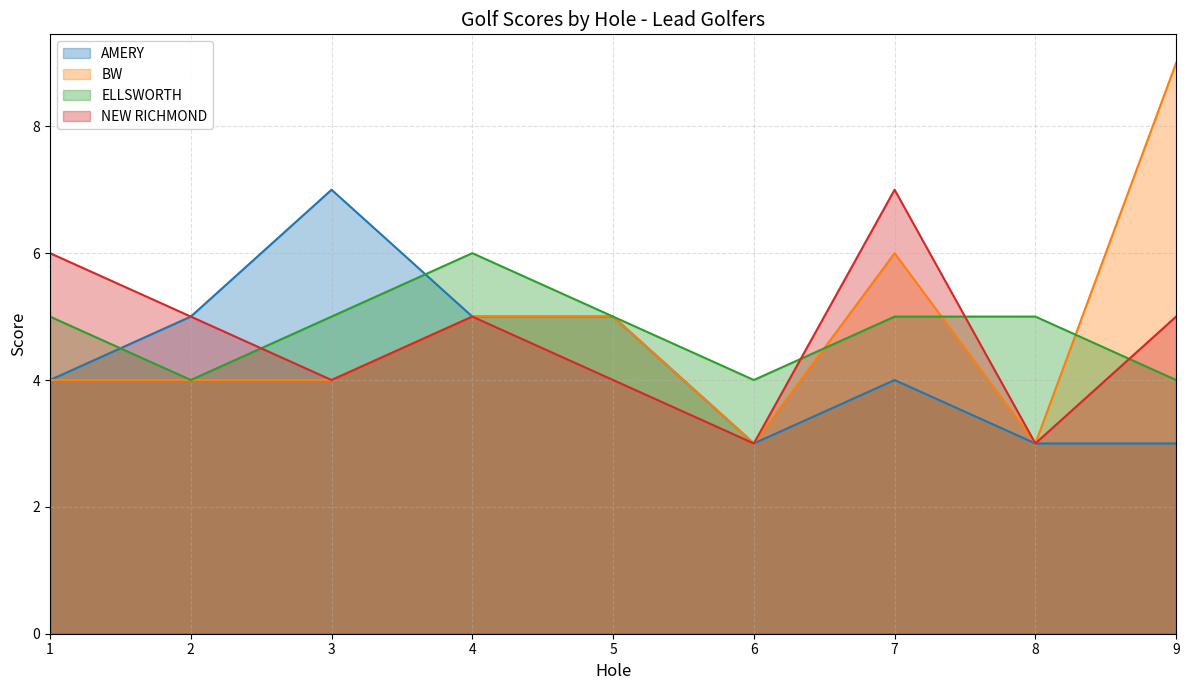

The value of NEW RICHMOND at 1 is 2. True or false?

False